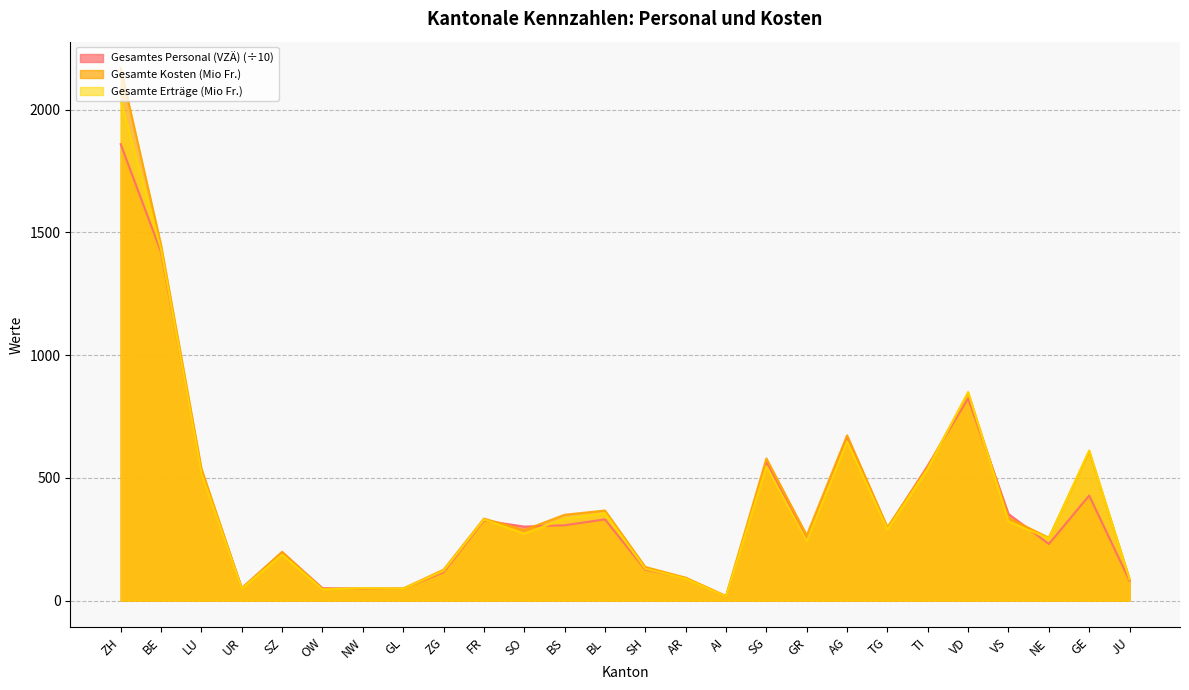

Which series has the widest spread of values?

Gesamte Kosten (Mio Fr.)